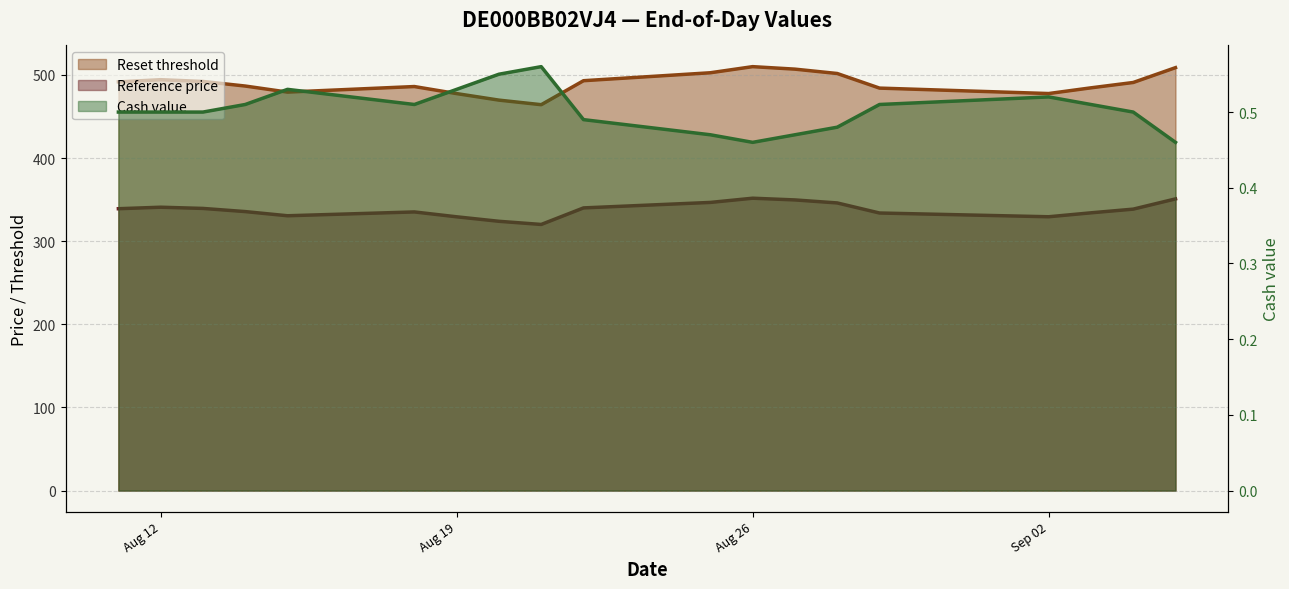

How many data points does each series have?

19